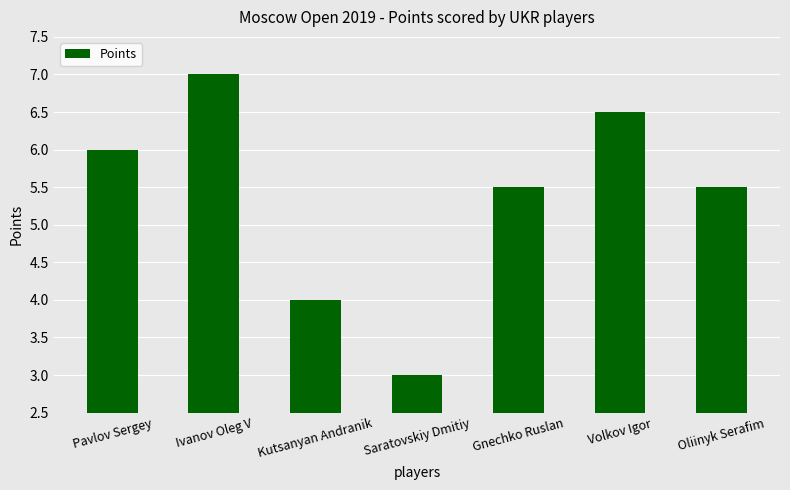

Is it true that the value at Pavlov Sergey is 9.7?

False